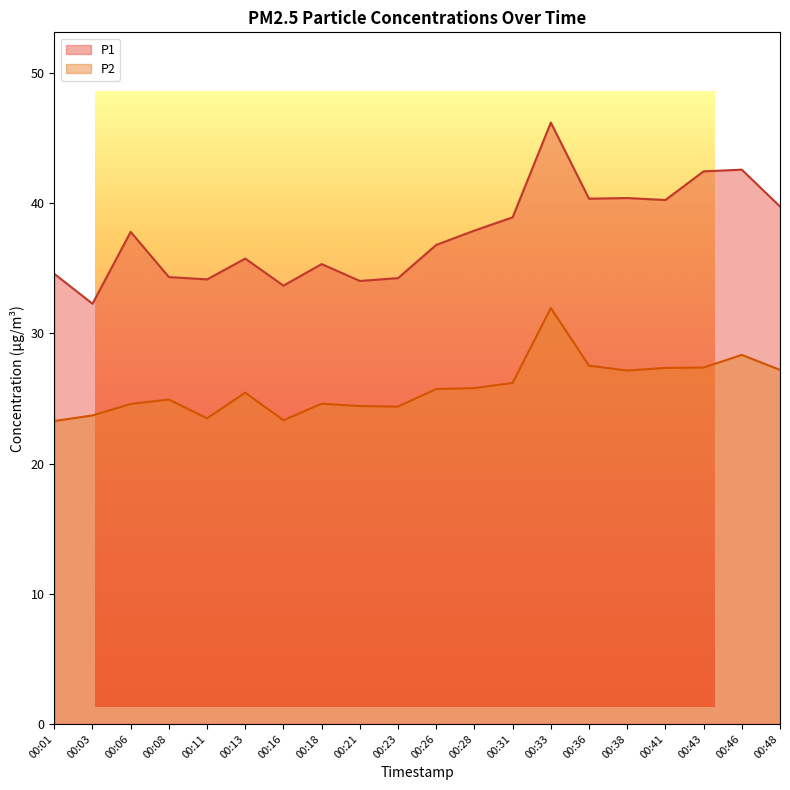

At which category does the chart reach its peak across all series?

00:33